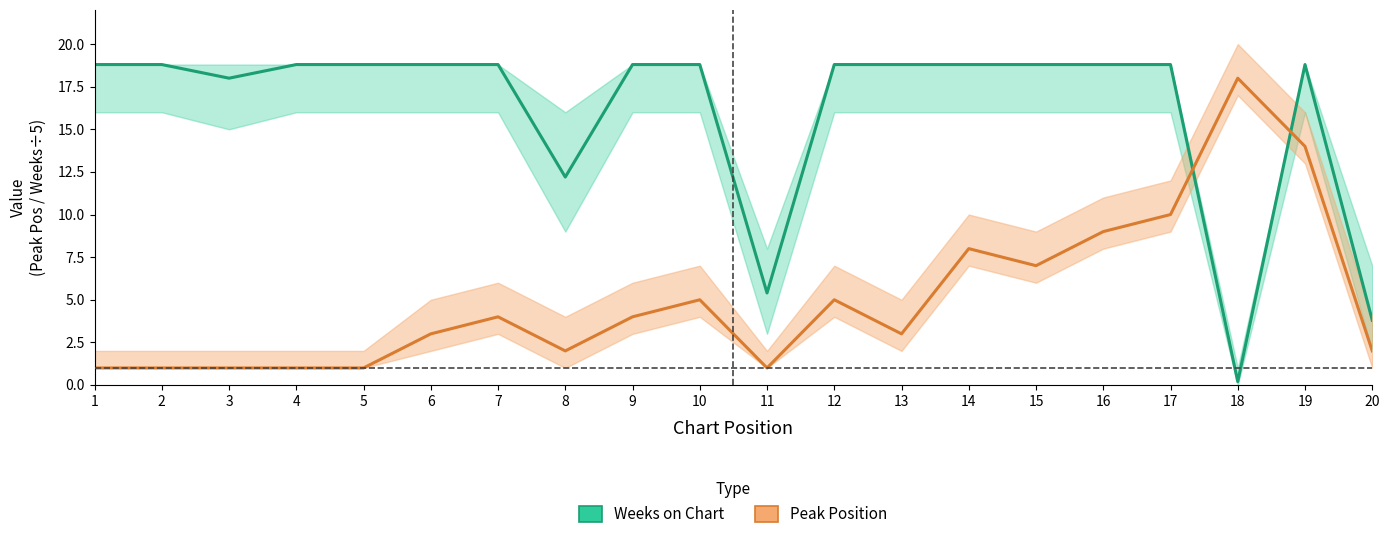

List the series in order of their overall mean, lowest first.

Peak Position, Weeks on Chart